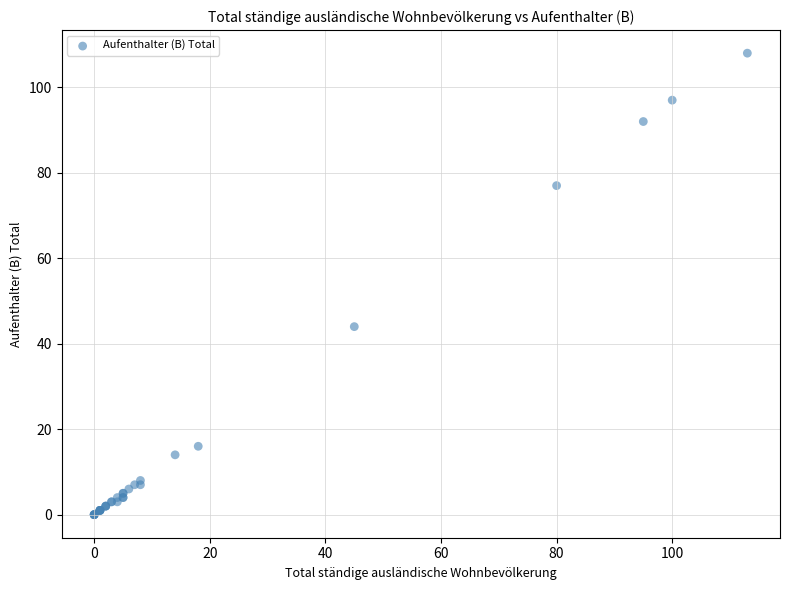

What Y value in the scatter plot is closest to 54?

44